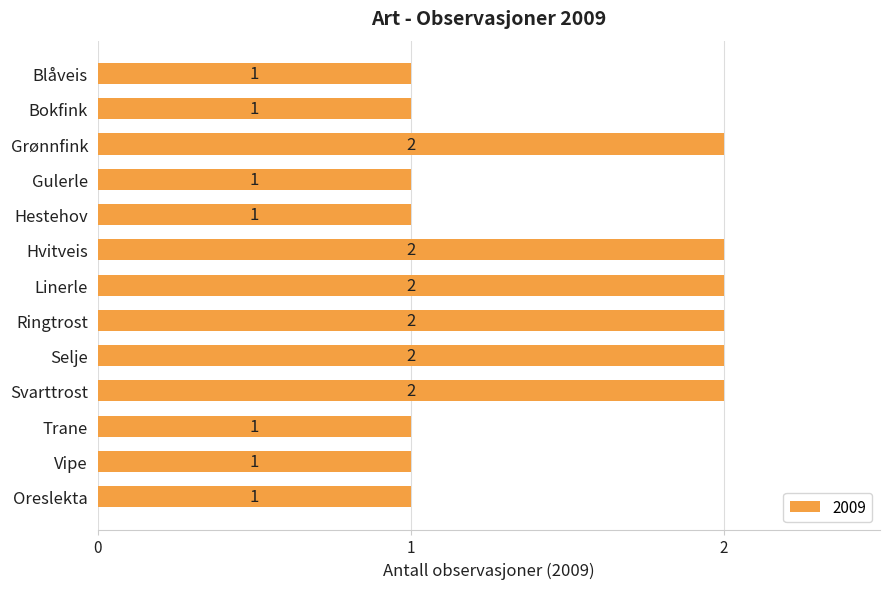

Count the values in the range 1 to 2.

13